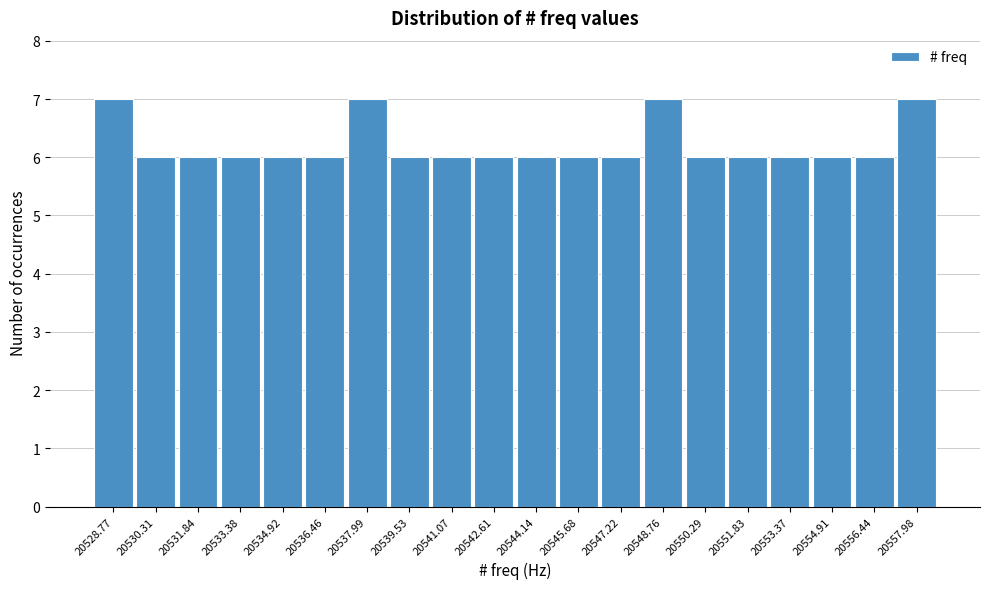

Reading left to right, transcribe this chart: for each bar, give the range it covers on the x-axis and its height. Neither the bar edges nor the heights are printed on the chart, so give them approximately, as read against the axes.

20528.0 to 20529.6: 7
20529.6 to 20531.0: 6
20531.0 to 20532.6: 6
20532.6 to 20534.2: 6
20534.2 to 20535.6: 6
20535.6 to 20537.2: 6
20537.2 to 20538.8: 7
20538.8 to 20540.4: 6
20540.4 to 20541.8: 6
20541.8 to 20543.4: 6
20543.4 to 20545.0: 6
20545.0 to 20546.4: 6
20546.4 to 20548.0: 6
20548.0 to 20549.6: 7
20549.6 to 20551.0: 6
20551.0 to 20552.6: 6
20552.6 to 20554.2: 6
20554.2 to 20555.6: 6
20555.6 to 20557.2: 6
20557.2 to 20558.8: 7